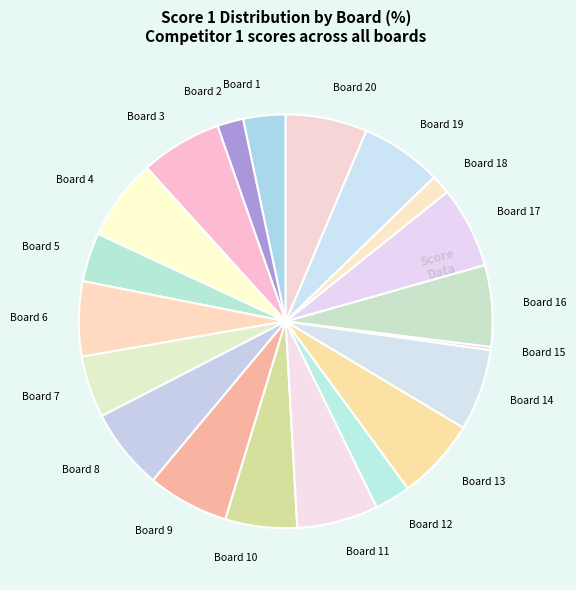

Between Board 5 and Board 20, which is larger?

Board 20